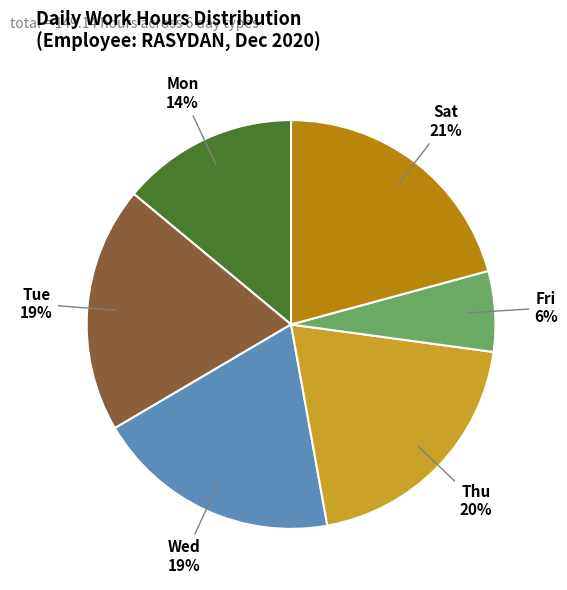

Count the number of slices in the pie.

6